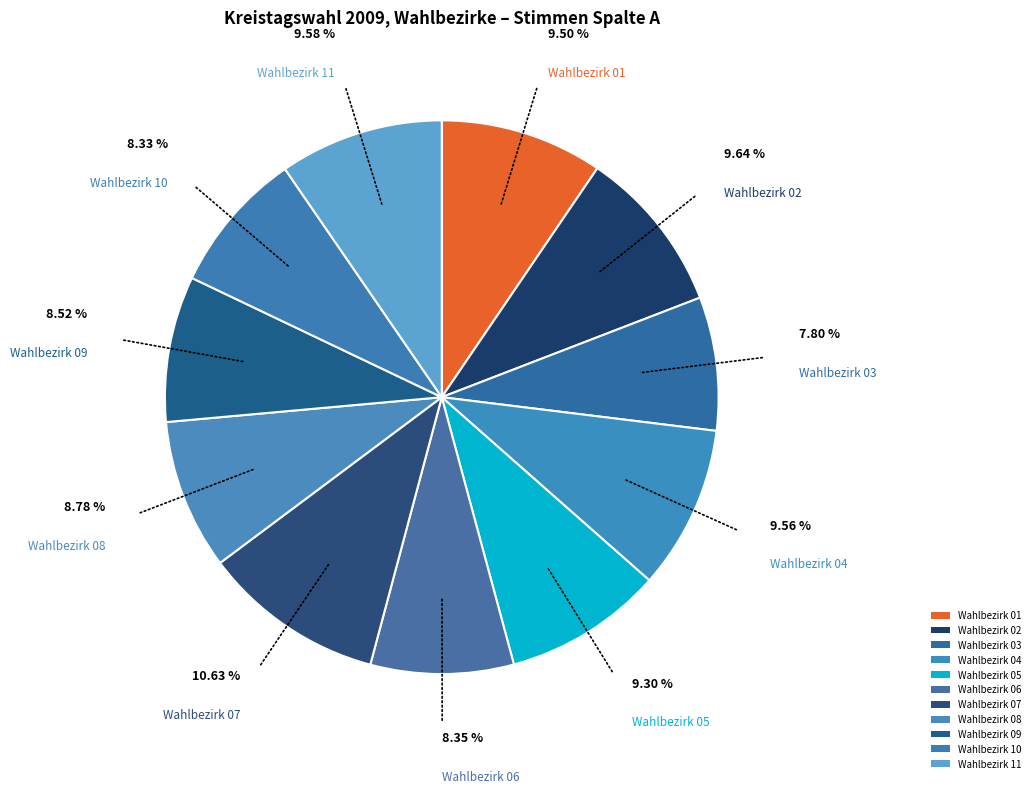

The Wahlbezirk 03 slice represents 8% of the pie. True or false?

True